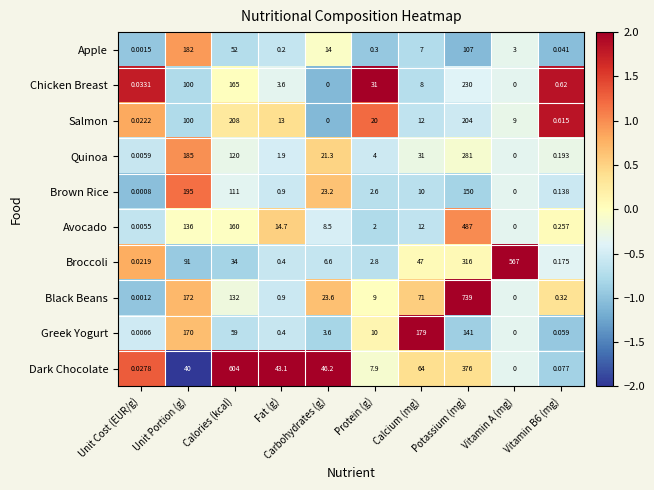

How many values in the Salmon series are below 13?

5